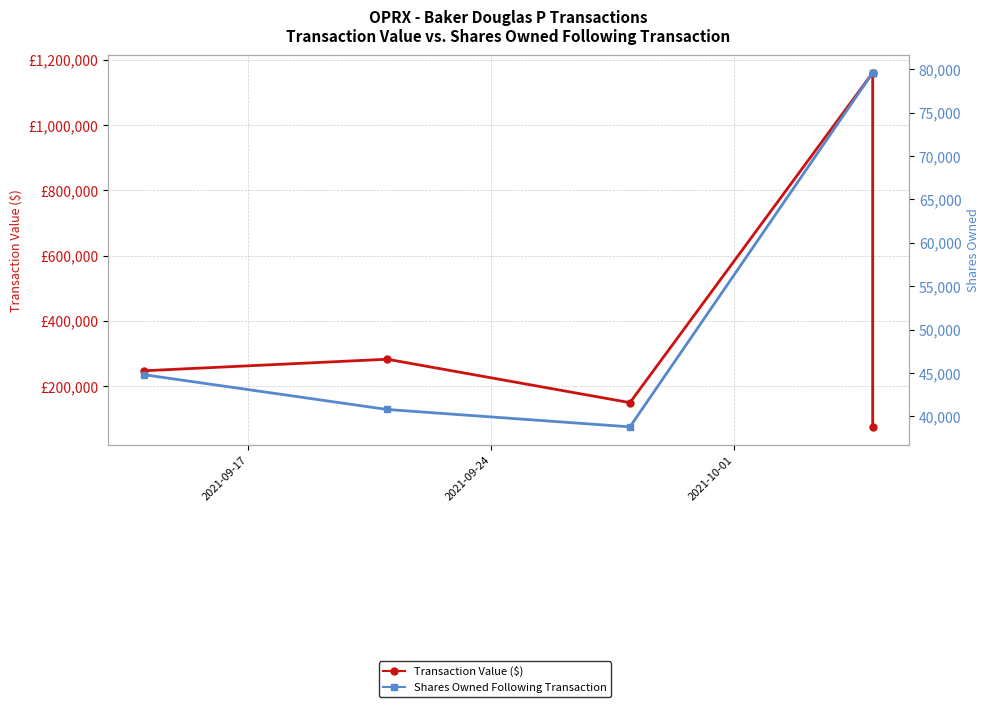

What is the approximate value of Shares Owned Following Transaction at 2021-09-17?

44796